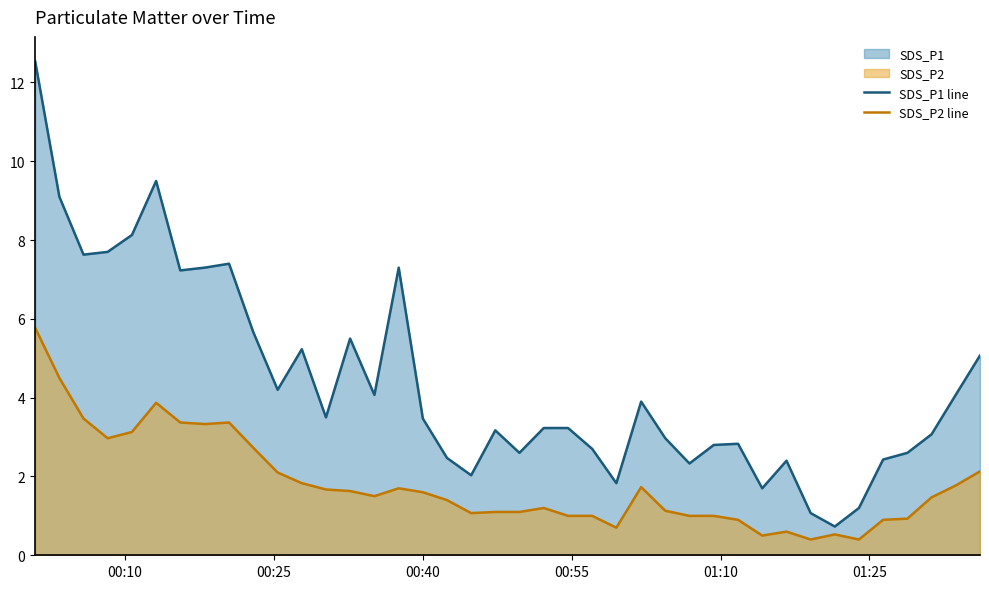

Does the chart have visible grid lines?

No